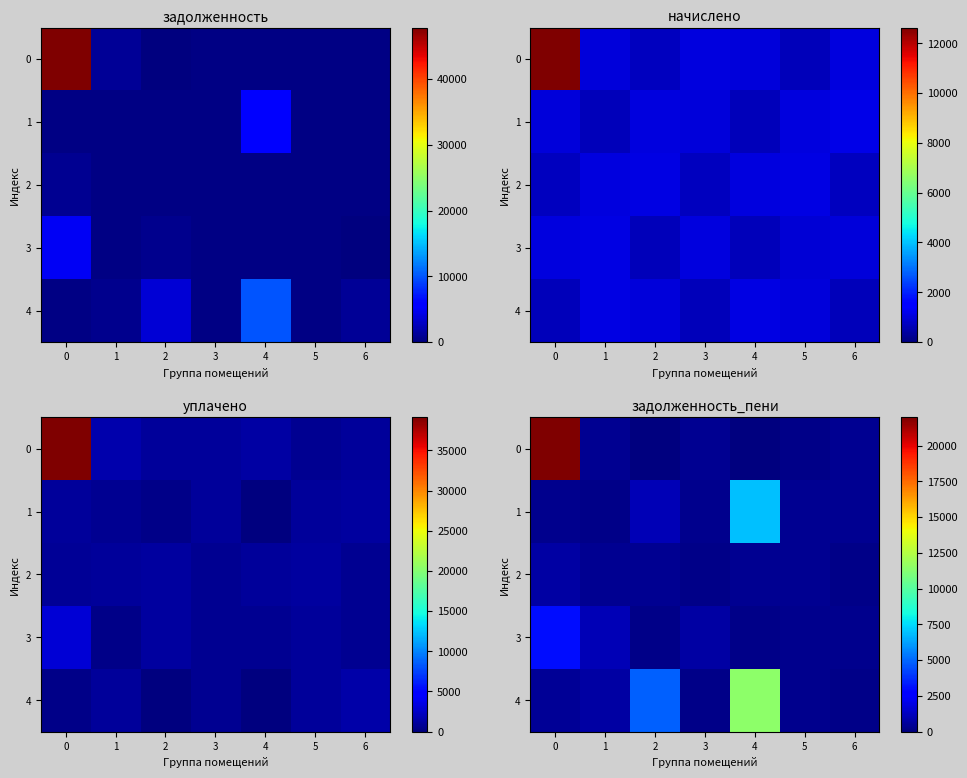

Is it true that 1 equals 342.0 at 3?

True